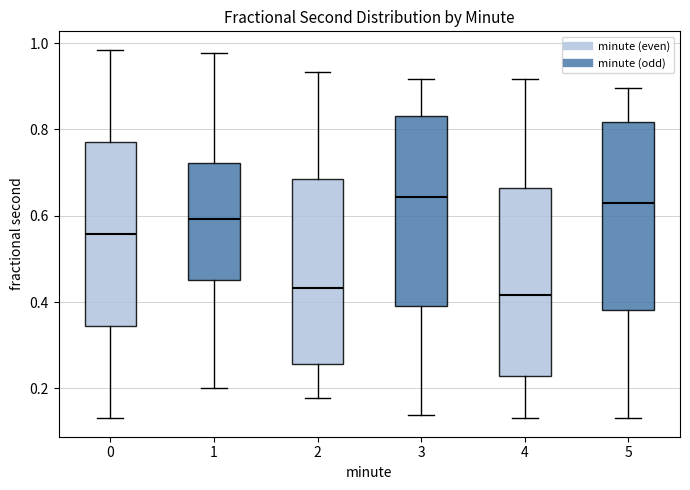

Where does the median line of the box at x = 1 sit on the y-axis? The values are not printed on the chart, so give them approximately, as read against the axis.

0.60